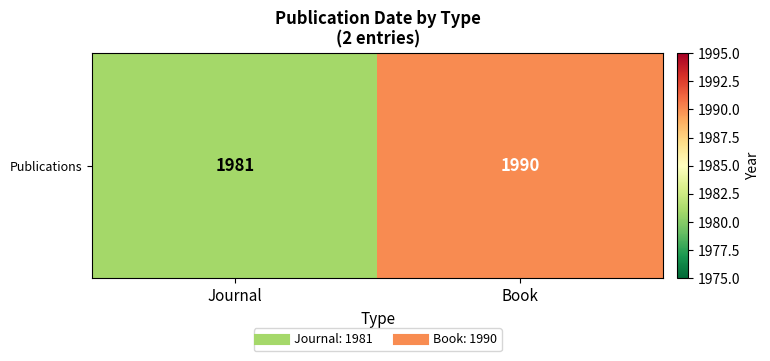

Rank the categories by value from lowest to highest.

Journal, Book